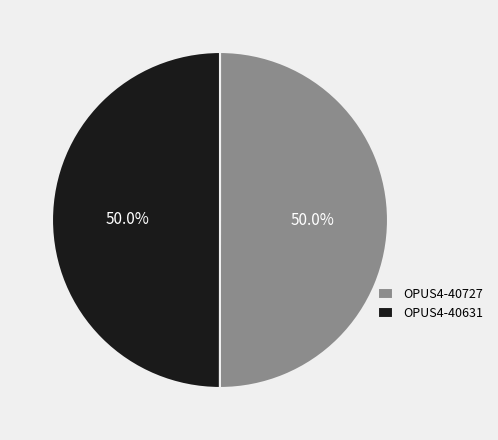

To the nearest percent, what percentage of the pie is OPUS4-40631?

50%